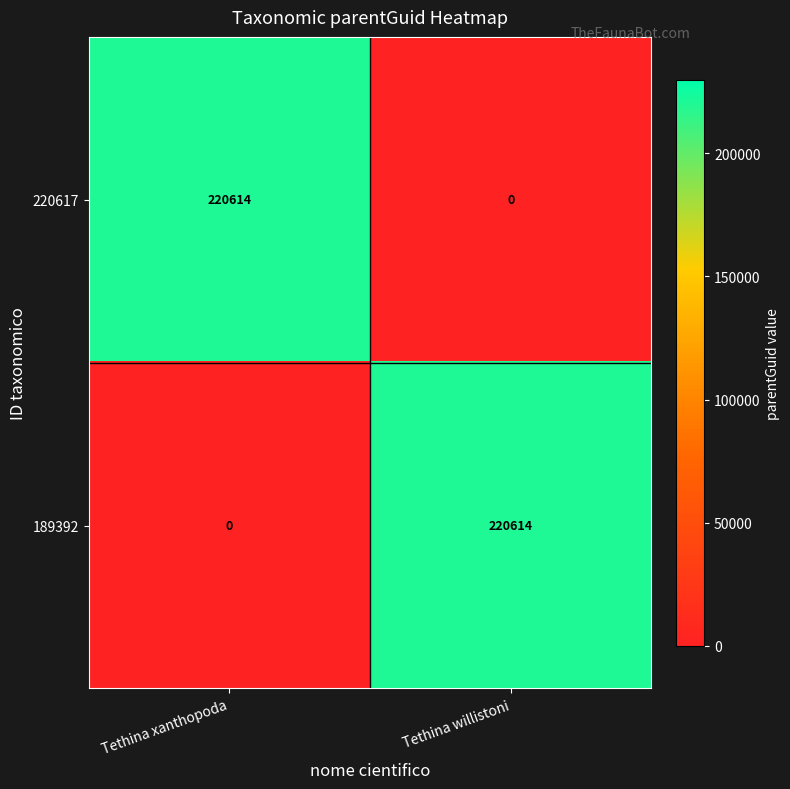

Reading left to right, list all the values displayed in this chart.

220617: 220614	0
189392: 0	220614